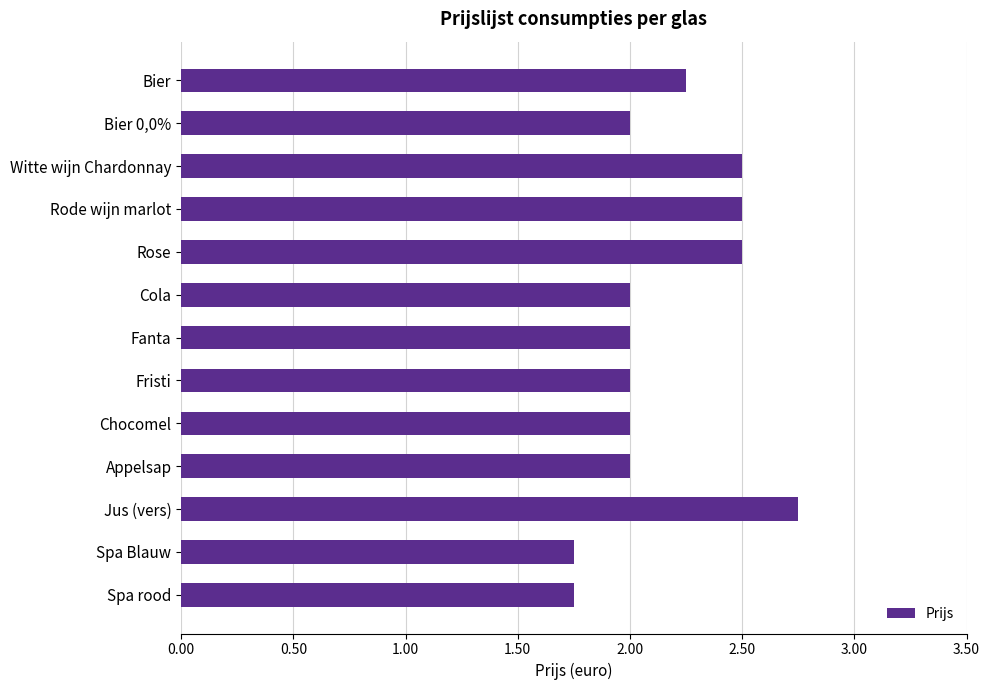

What is the sum of all values?

28.0